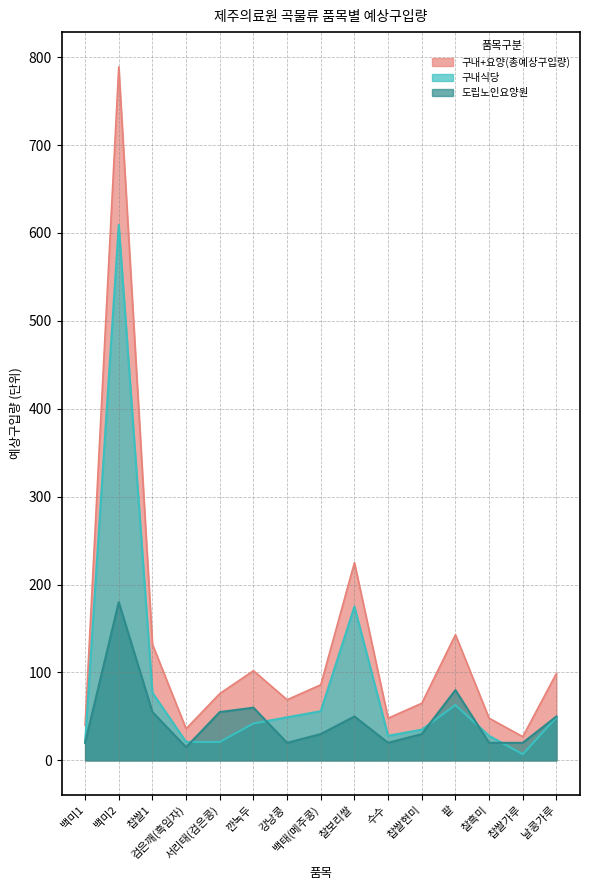

How many values in the 구내+요양(총예상구입량) series are below 76?

7